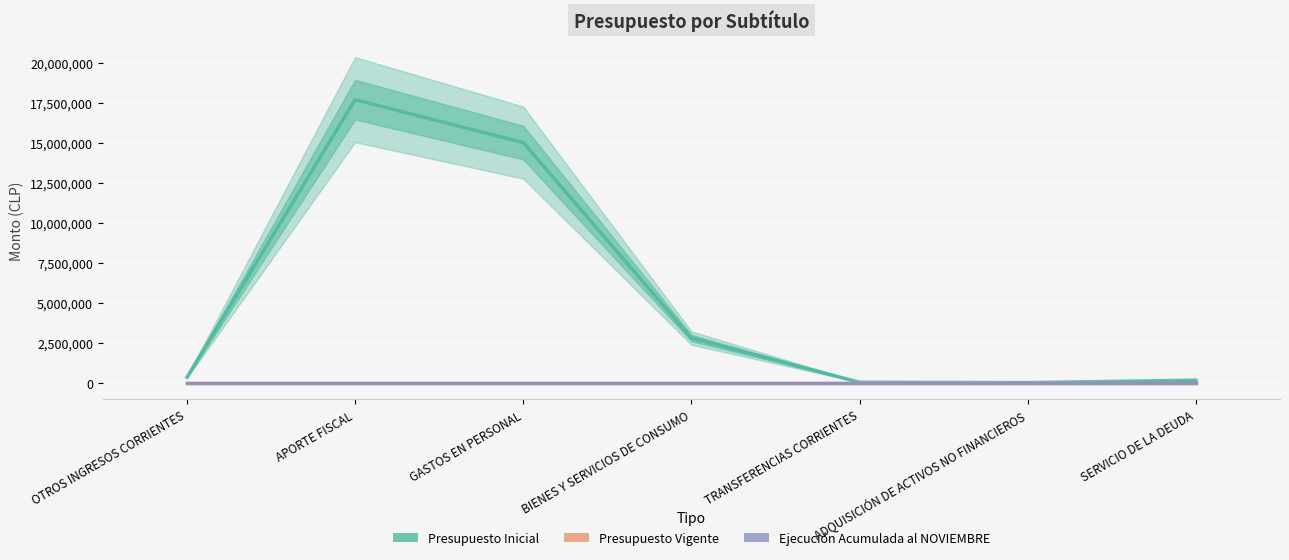

At which label is Presupuesto Inicial closest to 8862718?

BIENES Y SERVICIOS DE CONSUMO